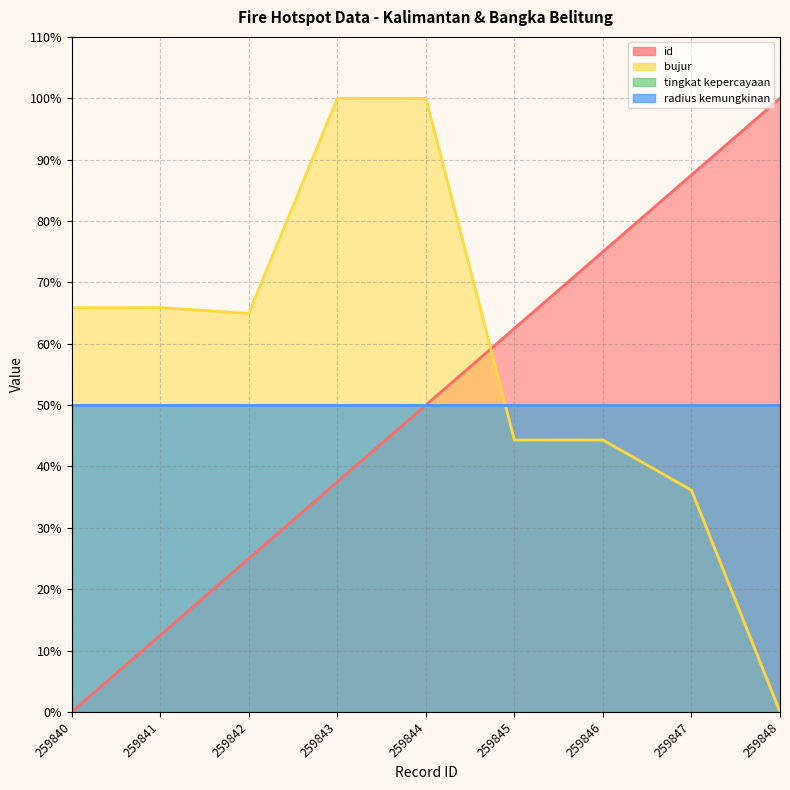

How many interior local peaks does the bujur series have?

3